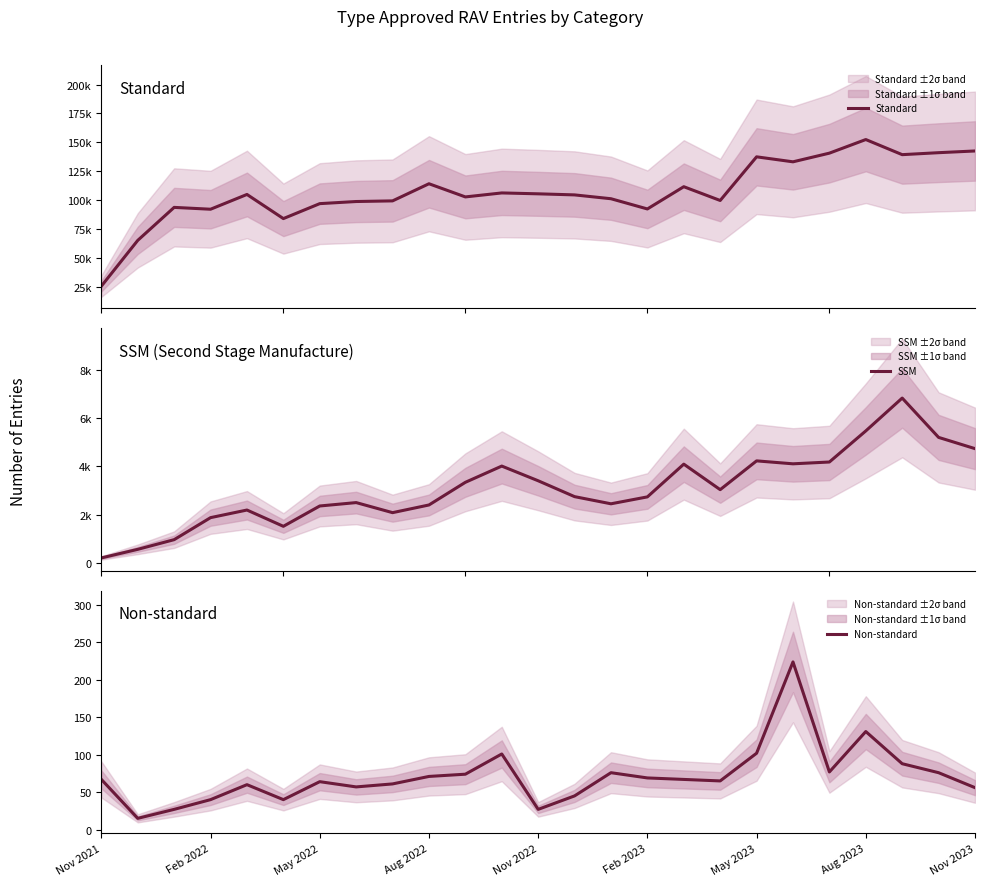

What is the approximate value of Non-standard at May 2023, to the nearest 50?

100